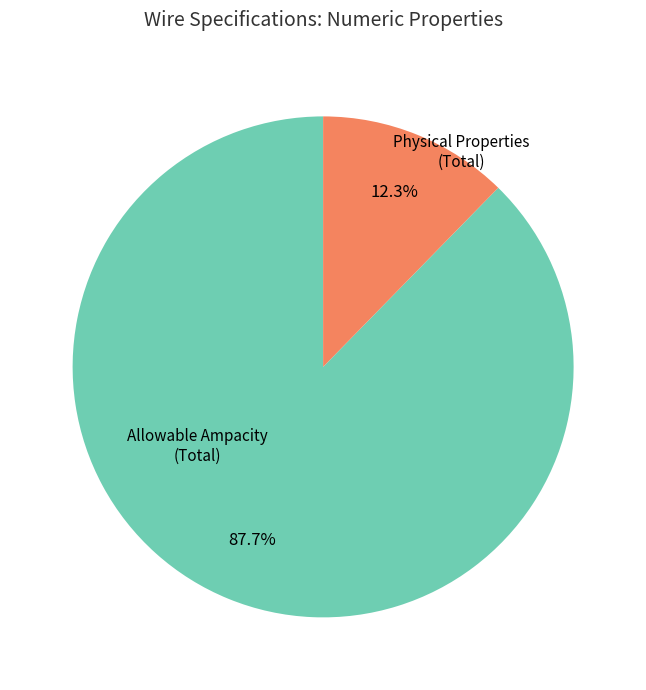

Is there any slice that represents more than half of the pie?

Yes